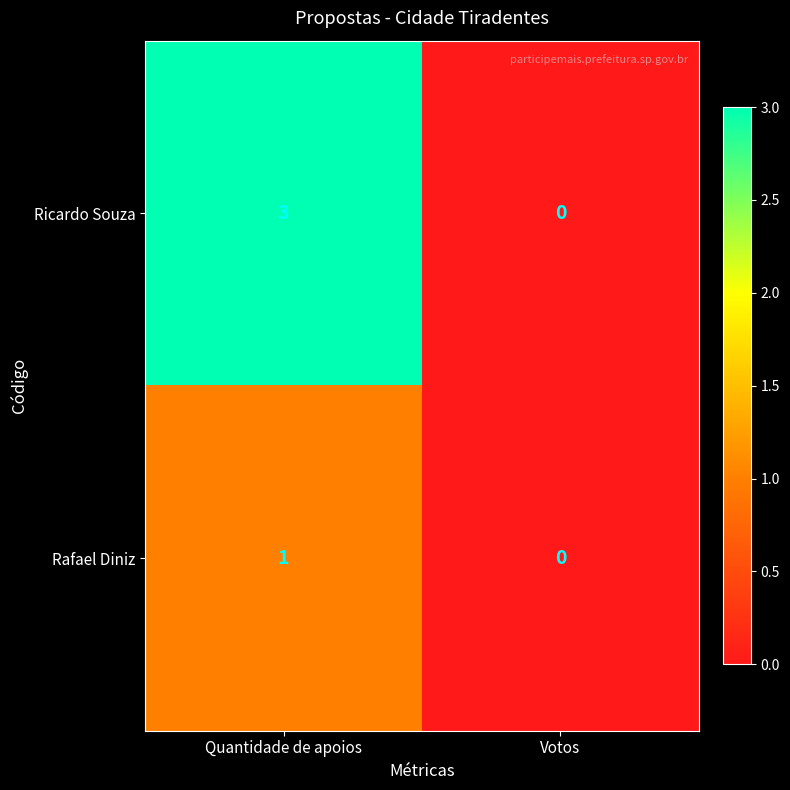

Rank the categories by Rafael Diniz value from lowest to highest.

Votos, Quantidade de apoios